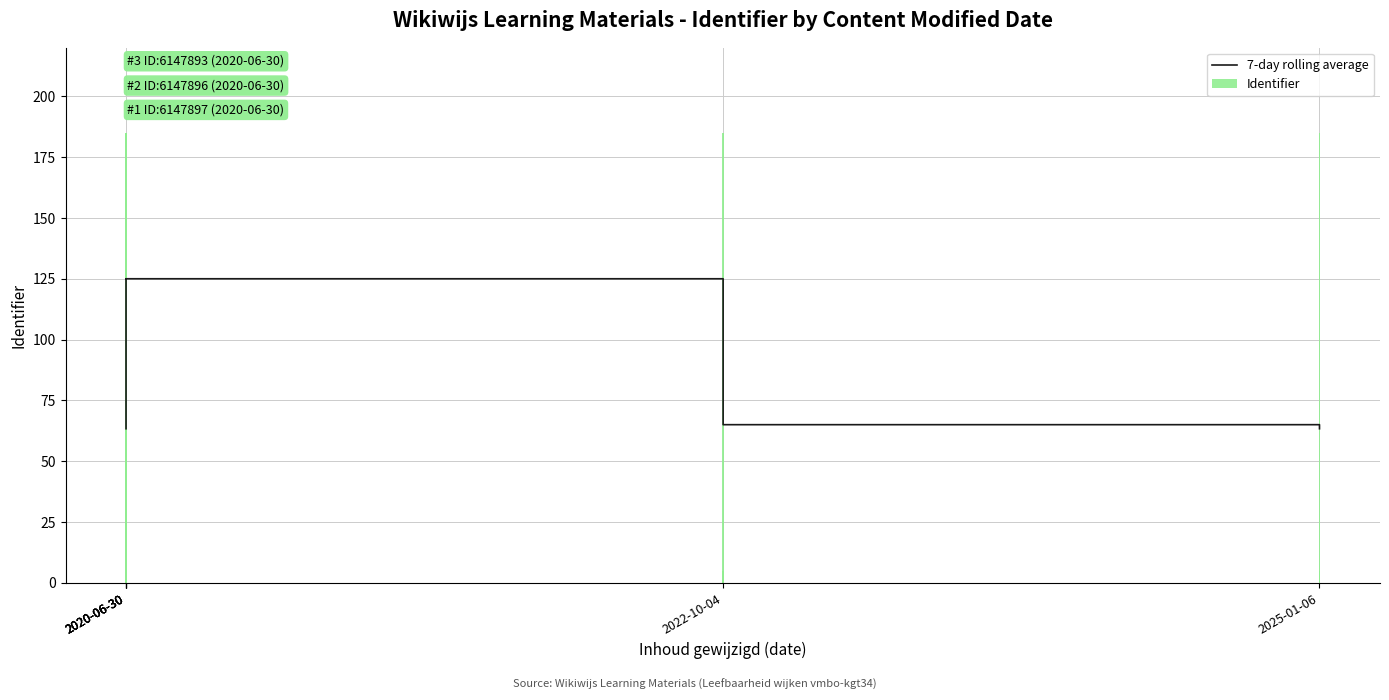

Is it true that the value at 2025-01-06 is 109.2?

False